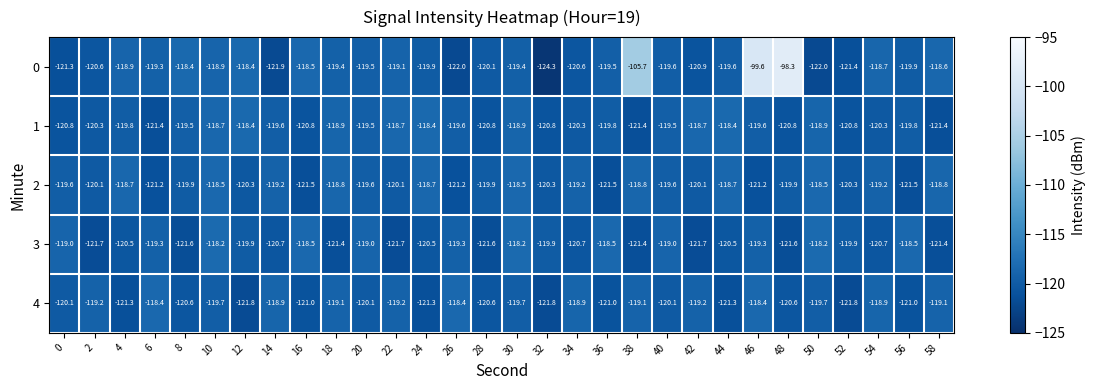

How many data points in 1 are above -119?

9